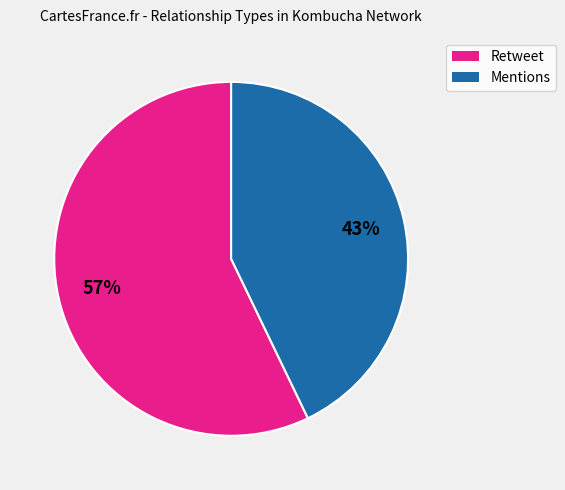

The Retweet slice represents 57% of the pie. True or false?

True